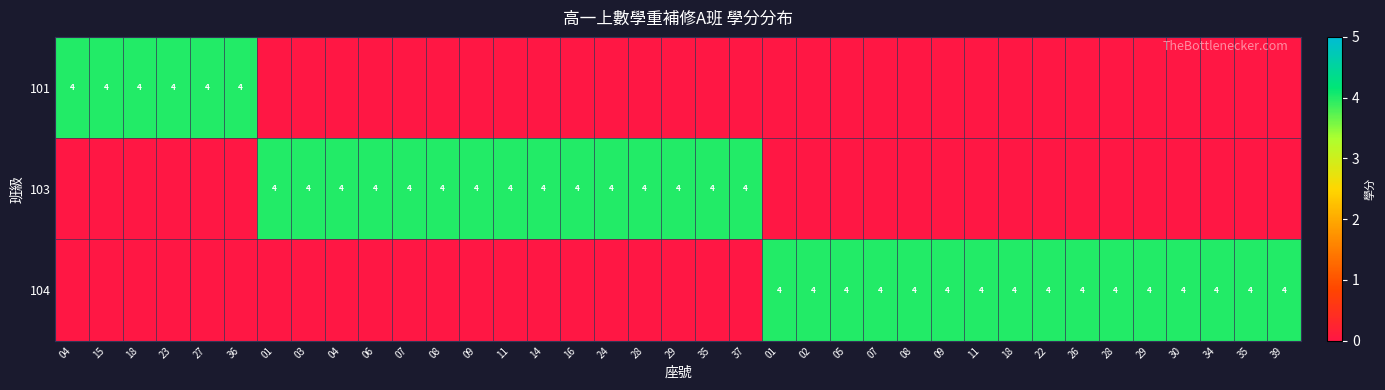

At how many categories does at least one series exceed 2?

37